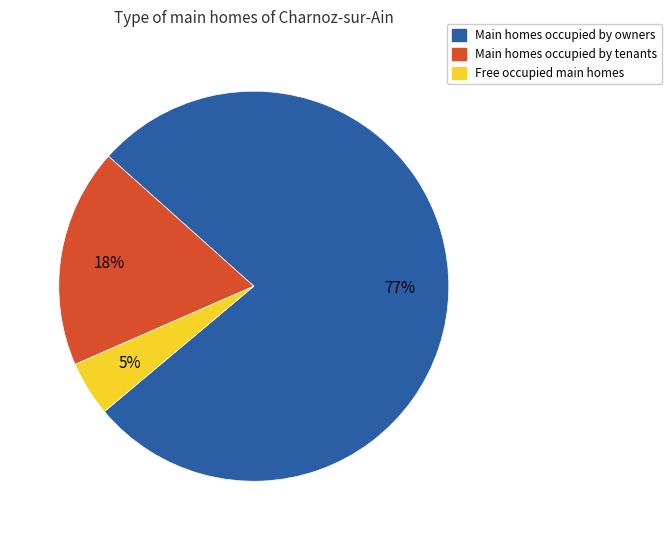

Do Free occupied main homes and Main homes occupied by tenants together represent more than half of the pie?

No